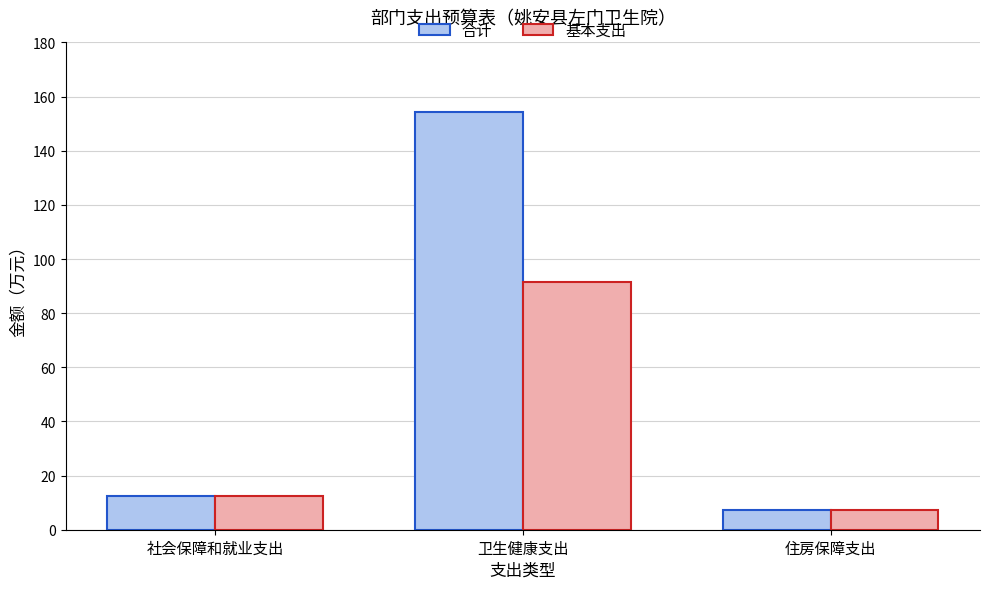

True or false: 合计 has a value of 98.6 at 卫生健康支出.

False